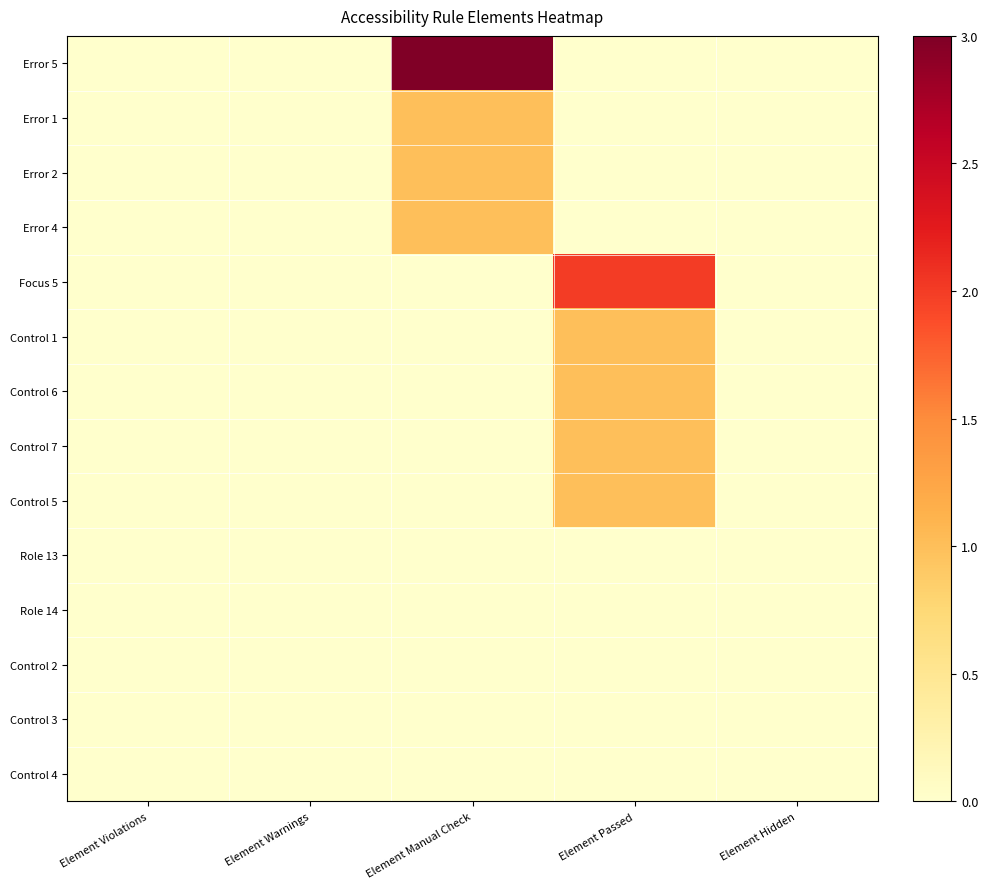

Reading right to left, list all the values displayed in this chart.

Error 5: Element Hidden=0	Element Passed=0	Element Manual Check=3	Element Warnings=0	Element Violations=0
Error 1: Element Hidden=0	Element Passed=0	Element Manual Check=1	Element Warnings=0	Element Violations=0
Error 2: Element Hidden=0	Element Passed=0	Element Manual Check=1	Element Warnings=0	Element Violations=0
Error 4: Element Hidden=0	Element Passed=0	Element Manual Check=1	Element Warnings=0	Element Violations=0
Focus 5: Element Hidden=0	Element Passed=2	Element Manual Check=0	Element Warnings=0	Element Violations=0
Control 1: Element Hidden=0	Element Passed=1	Element Manual Check=0	Element Warnings=0	Element Violations=0
Control 6: Element Hidden=0	Element Passed=1	Element Manual Check=0	Element Warnings=0	Element Violations=0
Control 7: Element Hidden=0	Element Passed=1	Element Manual Check=0	Element Warnings=0	Element Violations=0
Control 5: Element Hidden=0	Element Passed=1	Element Manual Check=0	Element Warnings=0	Element Violations=0
Role 13: Element Hidden=0	Element Passed=0	Element Manual Check=0	Element Warnings=0	Element Violations=0
Role 14: Element Hidden=0	Element Passed=0	Element Manual Check=0	Element Warnings=0	Element Violations=0
Control 2: Element Hidden=0	Element Passed=0	Element Manual Check=0	Element Warnings=0	Element Violations=0
Control 3: Element Hidden=0	Element Passed=0	Element Manual Check=0	Element Warnings=0	Element Violations=0
Control 4: Element Hidden=0	Element Passed=0	Element Manual Check=0	Element Warnings=0	Element Violations=0